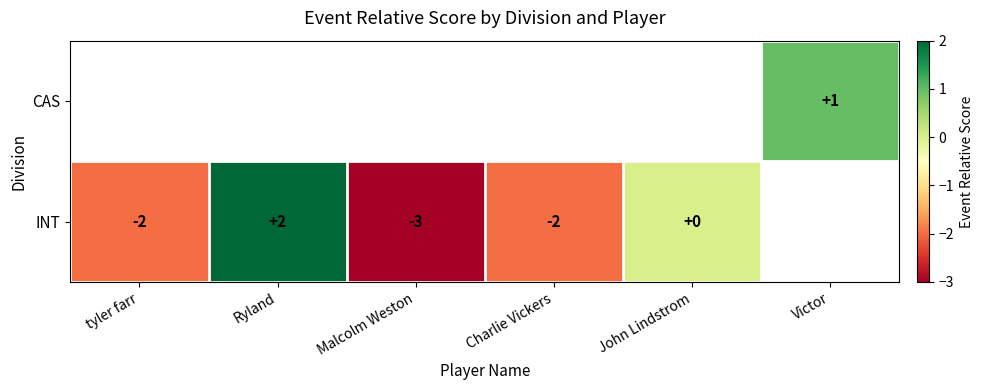

The value of INT at Charlie Vickers is -1. True or false?

False